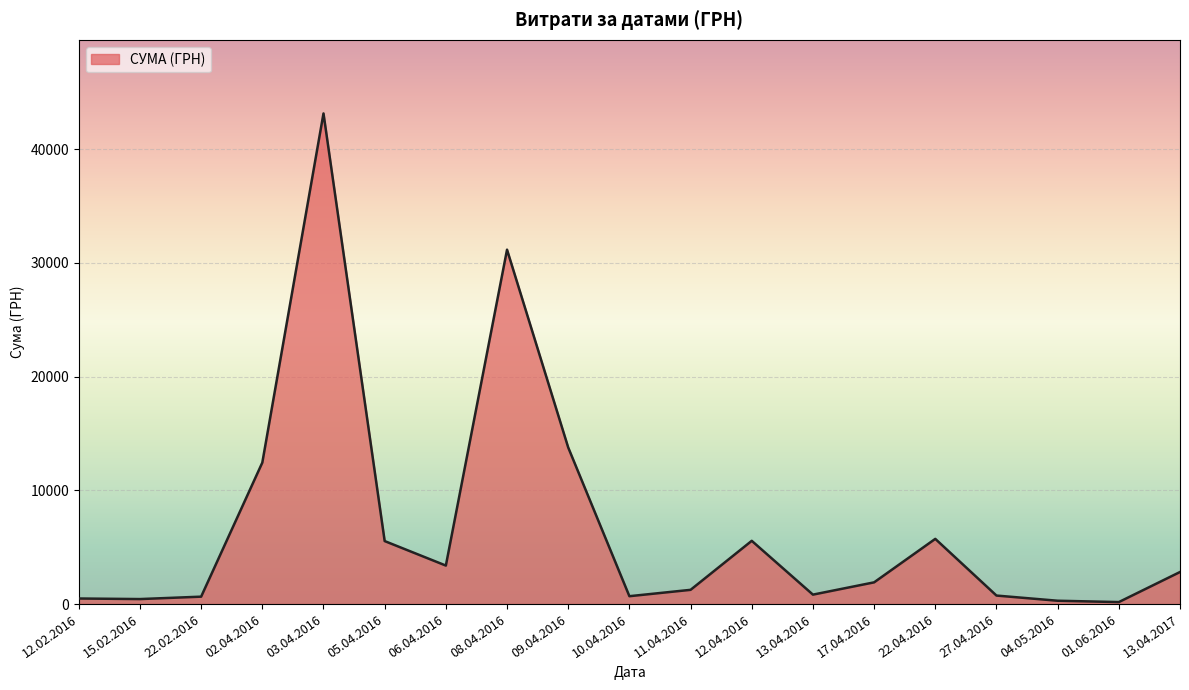

At which category does the chart reach its peak across all series?

03.04.2016